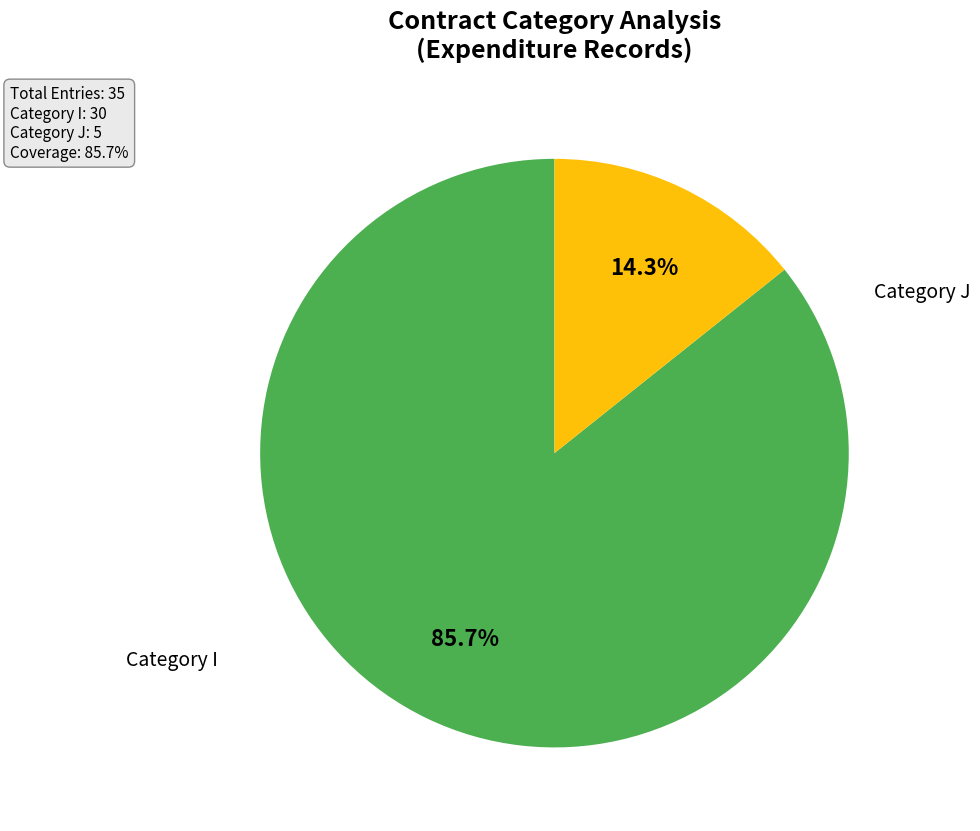

How many segments does this pie chart have?

2